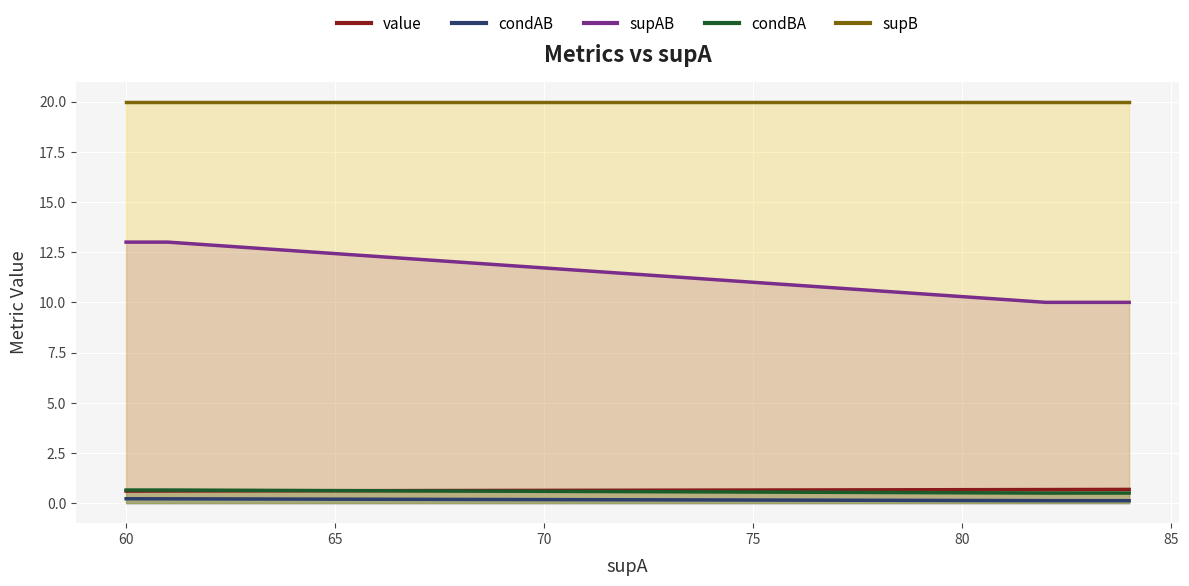

What is the maximum value for condBA?

0.7